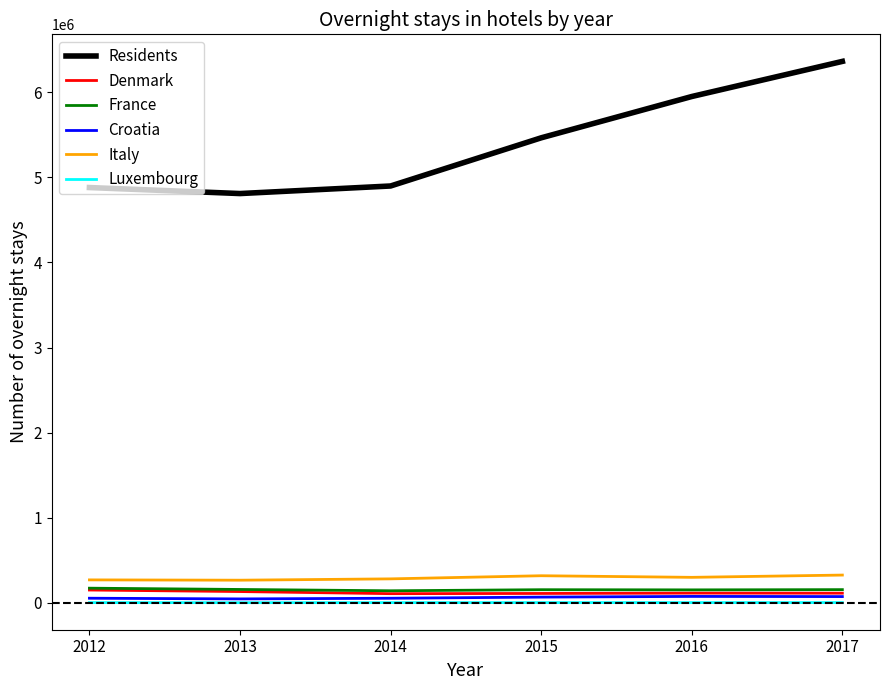

In Denmark, how many points are higher than both neighbors (excluding endpoints)?

1